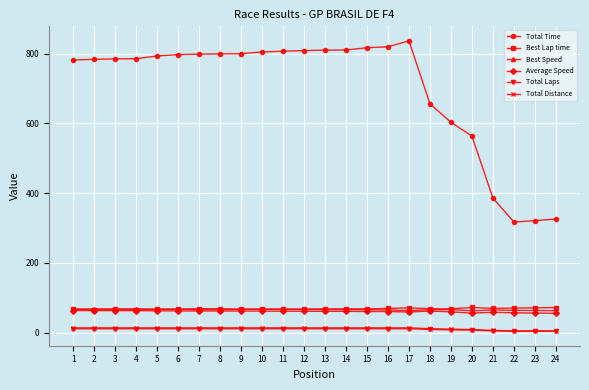

Which series changed the most between 1 and 23?

Total Time